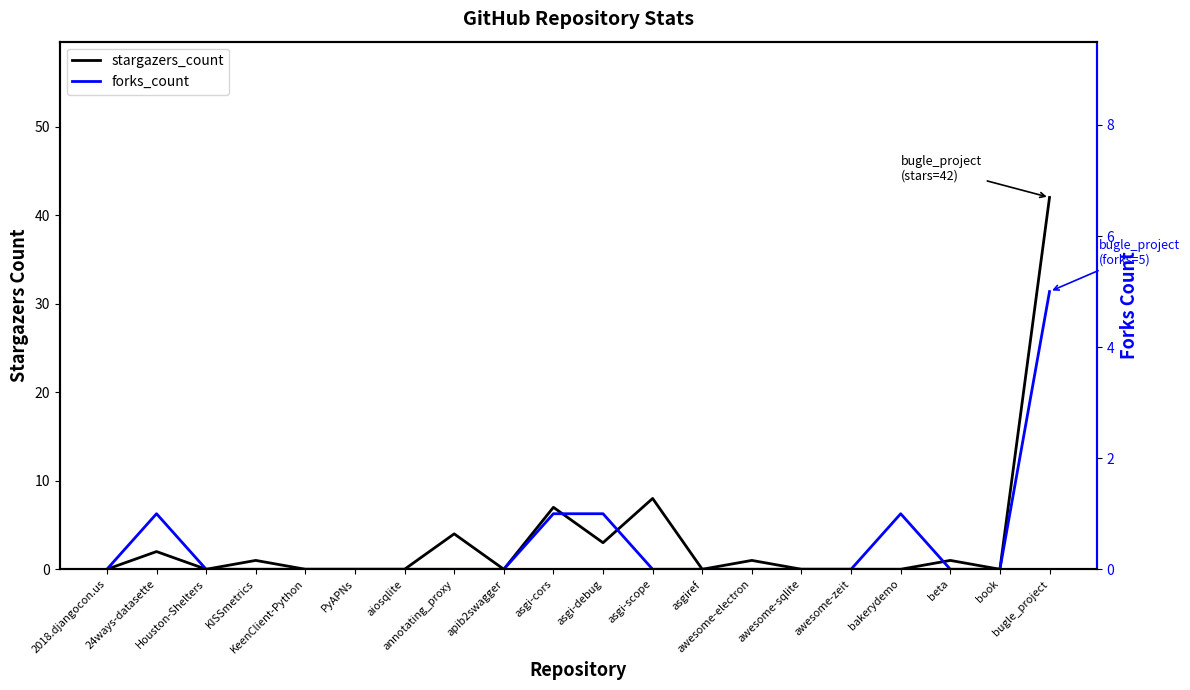

The stargazers_count series shows 0 at awesome-zeit. True or false?

True